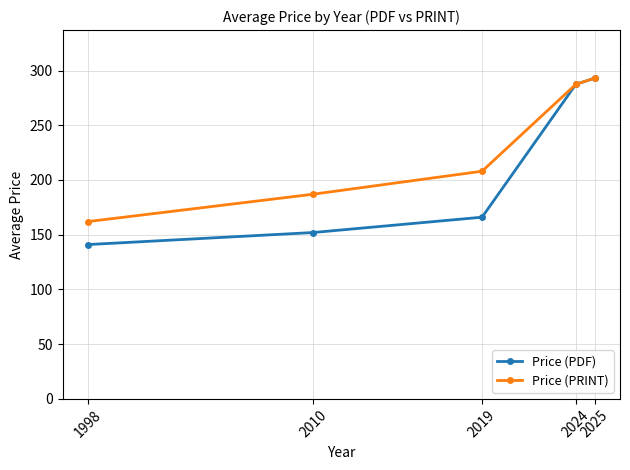

What is the minimum value for Price (PDF)?

141.0